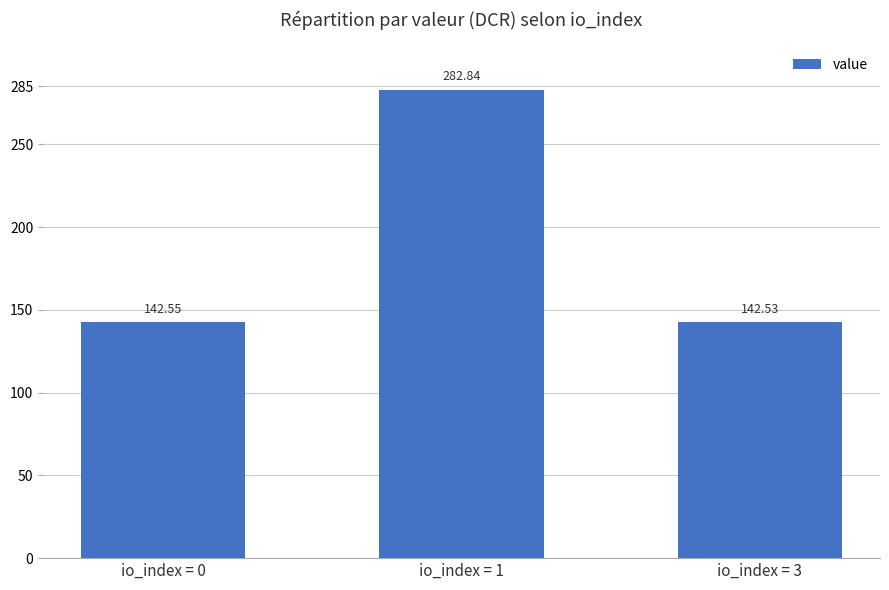

What is the greatest value displayed?

282.8